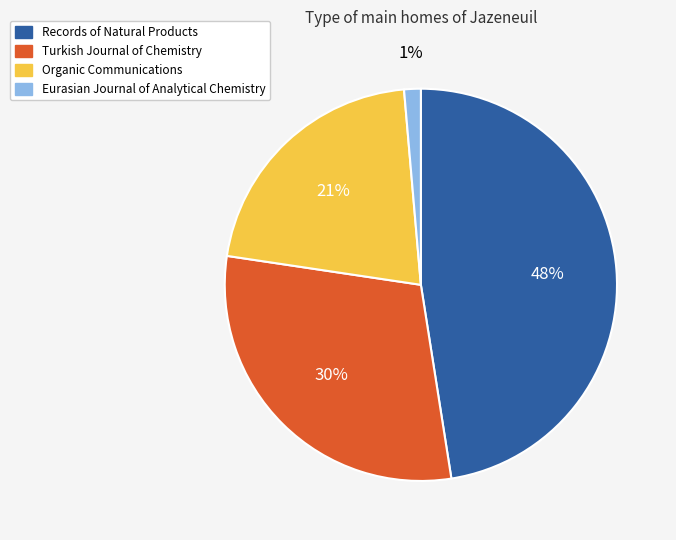

Is it true that Turkish Journal of Chemistry is 30% of the pie?

True